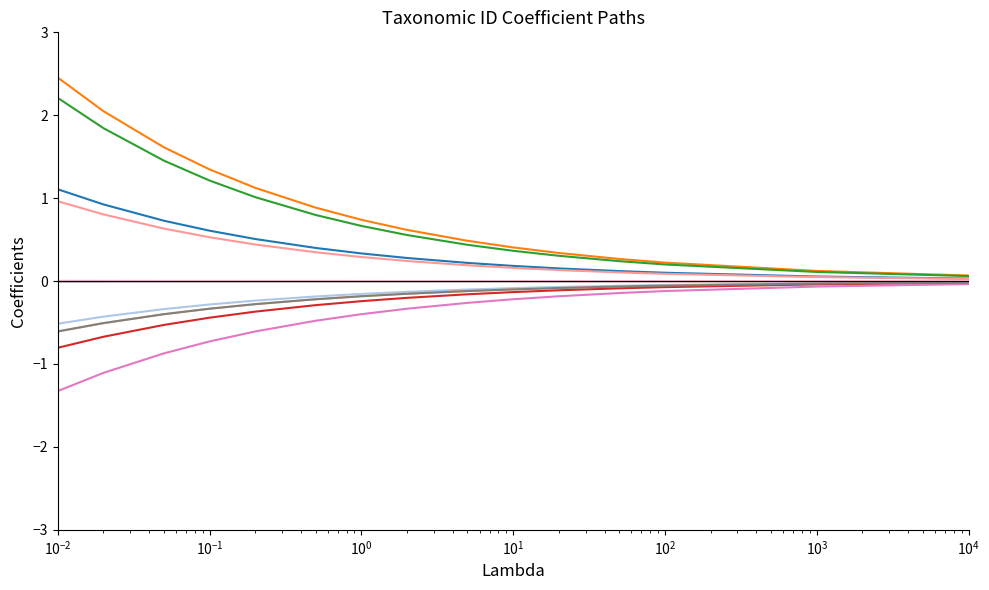

What is the minimum value shown in the chart?

-1.3